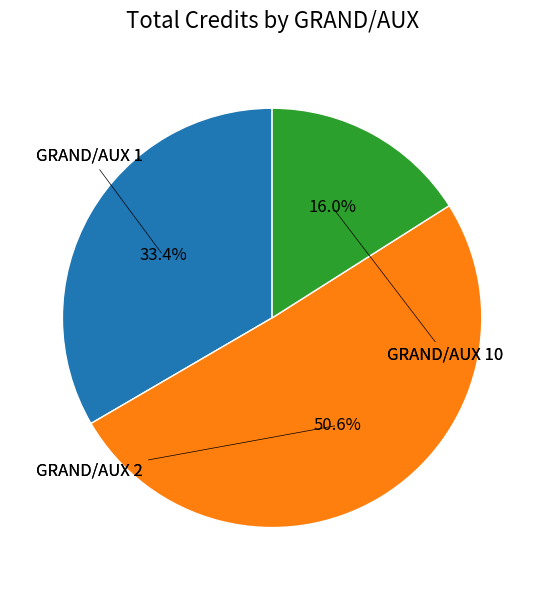

Does any single category account for the majority?

Yes